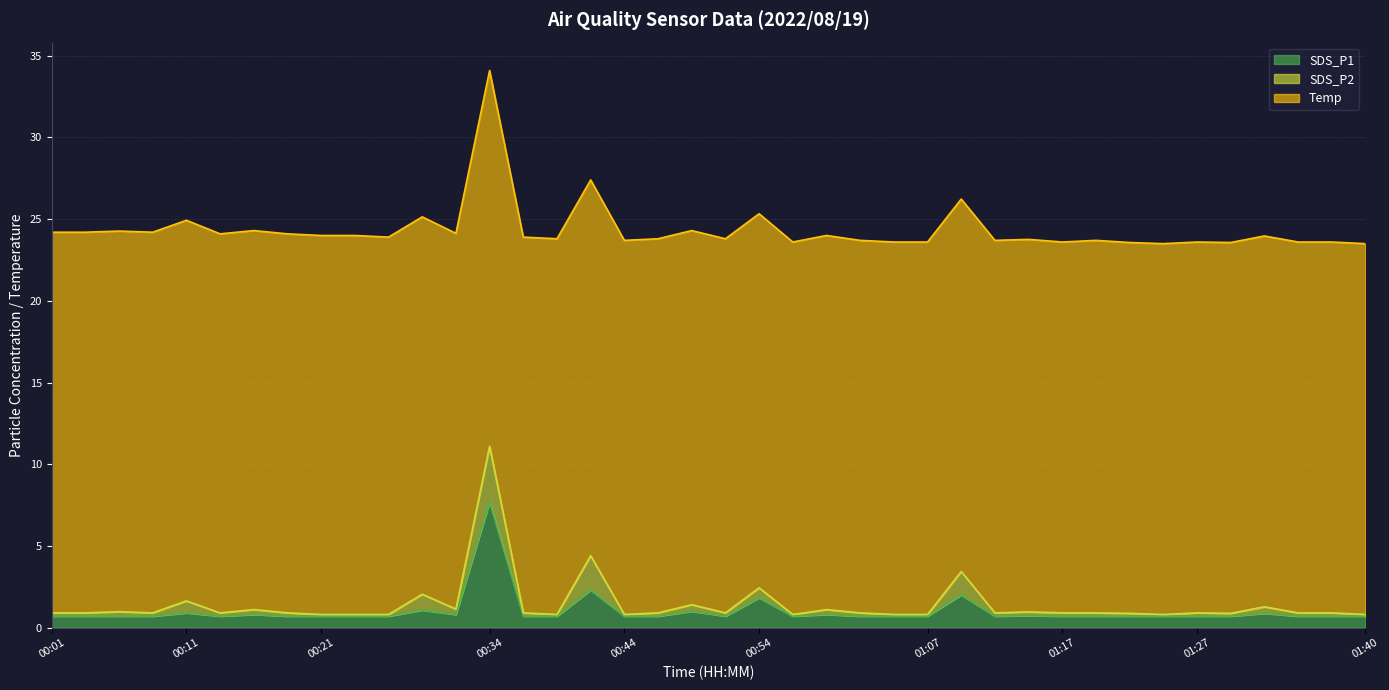

The SDS_P2 series shows 0.6 at 00:54. True or false?

True